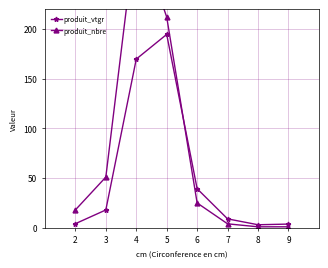

Reading left to right, what are all the values shown in this chart?

produit_vtgr: 4.1	18.0	169.7	194.6	39.3	9.0	3.1	3.7
produit_nbre: 18.0	51.0	302.0	212.0	25.0	4.0	1.0	1.0